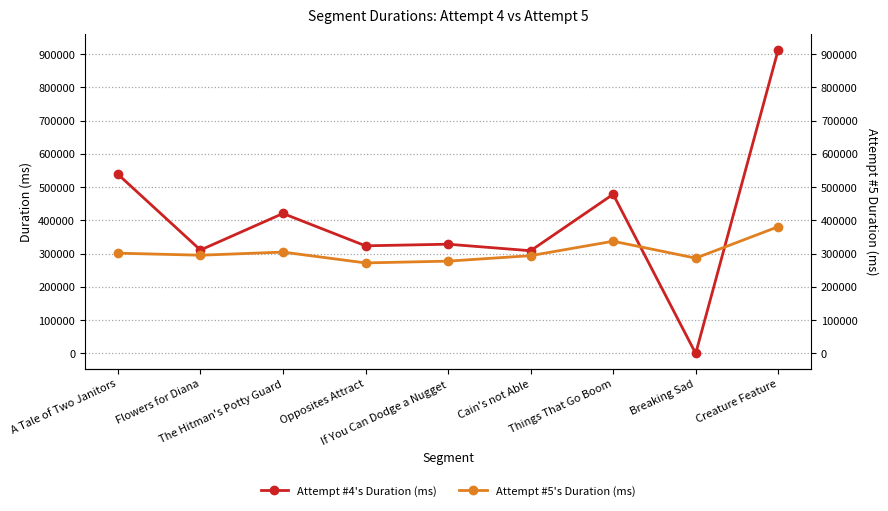

True or false: Attempt #5's Duration (ms) and Attempt #4's Duration (ms) intersect in this chart.

True